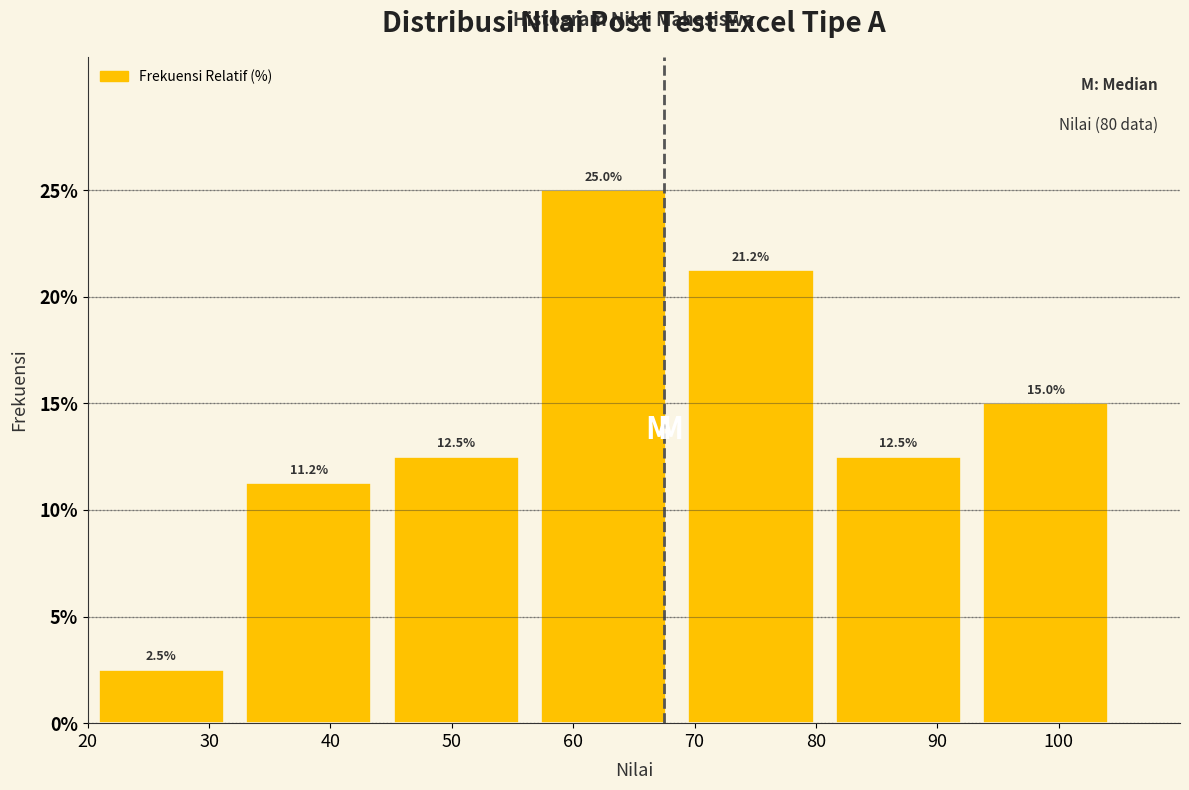

Reading left to right, list every bar in this chart as the range it spans on the x-axis followed by its height. The bar edges are not printed on the chart, so give them approximately, as read against the axis.

20 to 32: 2.5
32 to 44: 11.2
44 to 56: 12.5
56 to 69: 25.0
69 to 81: 21.2
81 to 93: 12.5
93 to 105: 15.0